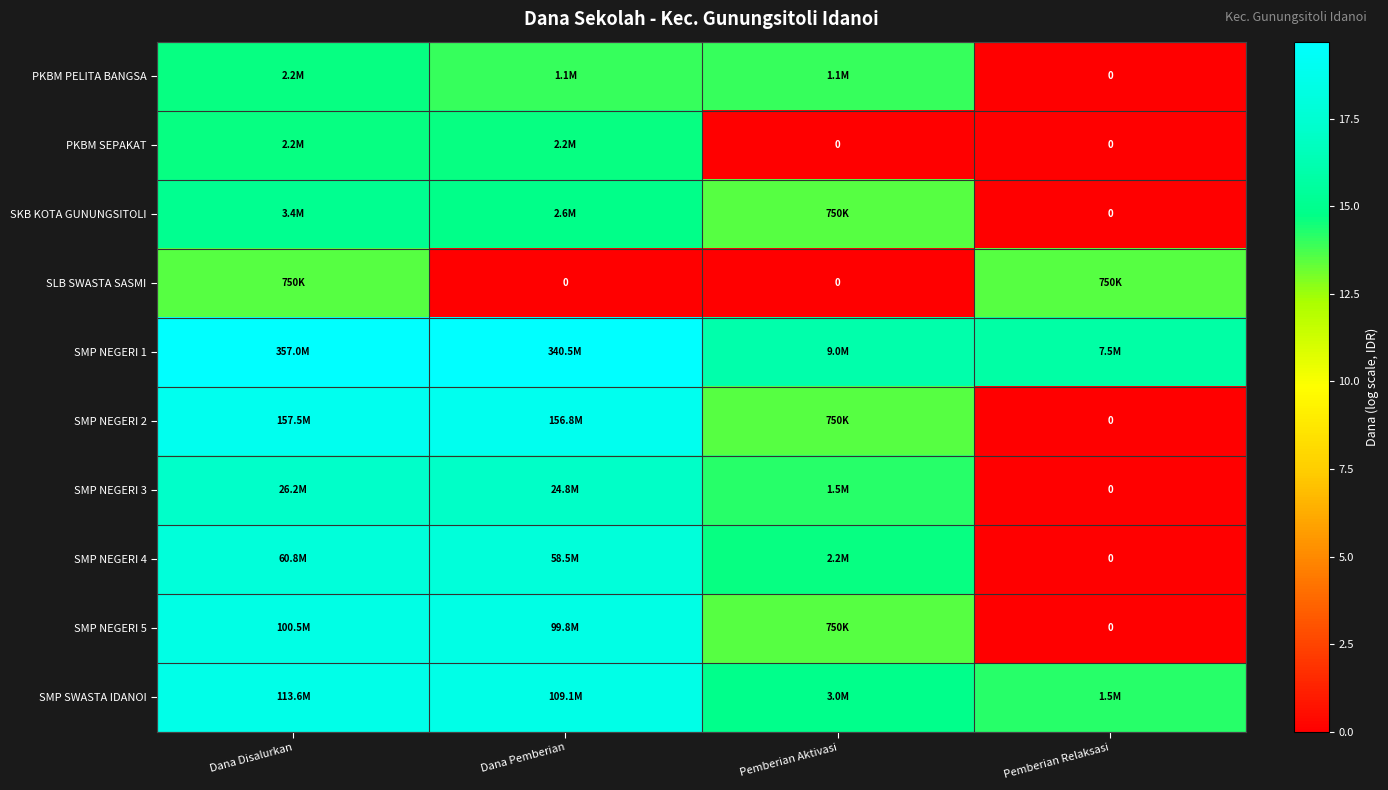

At which label is PKBM PELITA BANGSA closest to 7?

Dana Pemberian